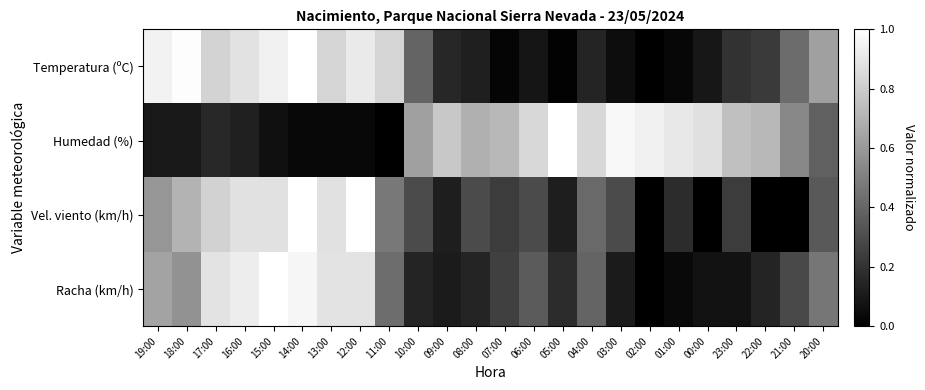

Which has a higher value, 16:00 or 07:00?

16:00